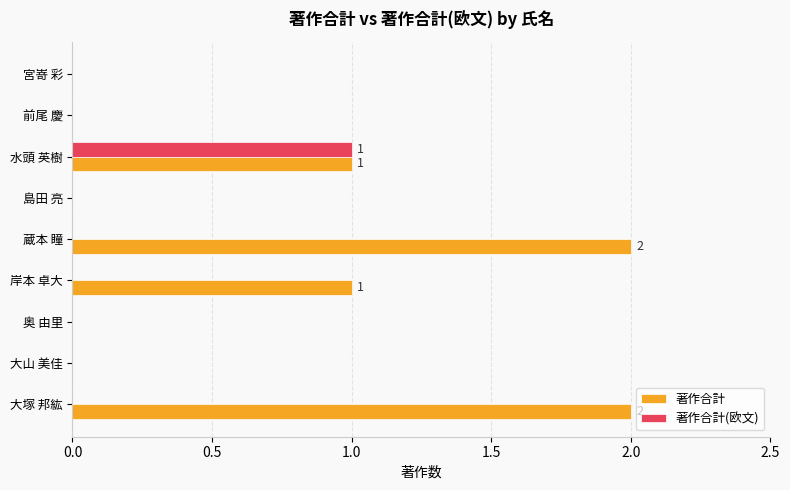

The 著作合計(欧文) series shows 1 at 前尾 慶. True or false?

False